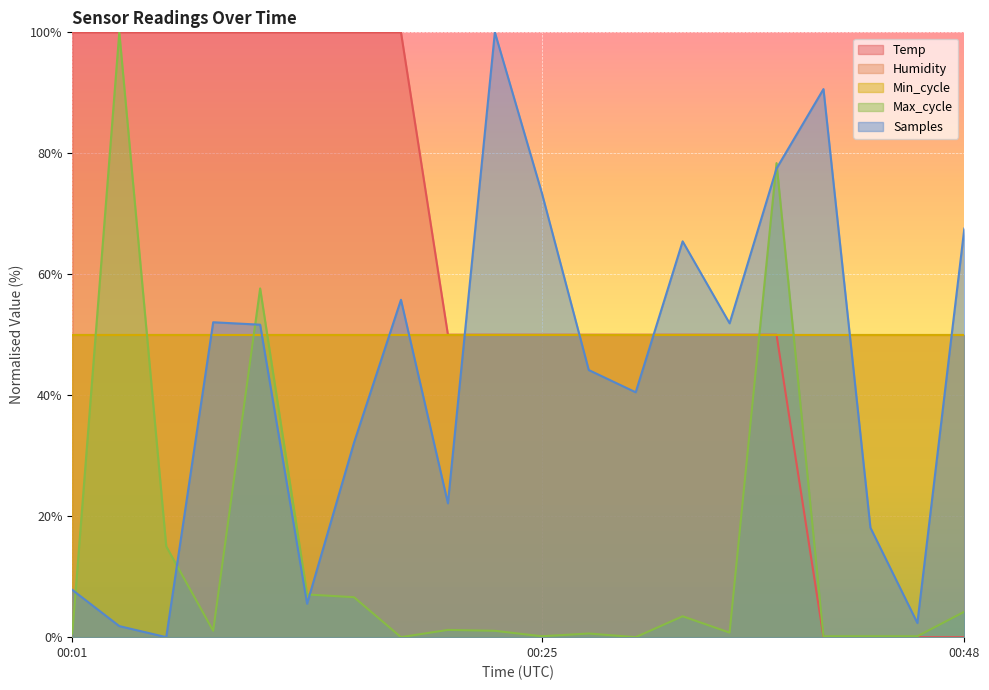

In Samples, how many points are lower than both neighbors (excluding endpoints)?

6